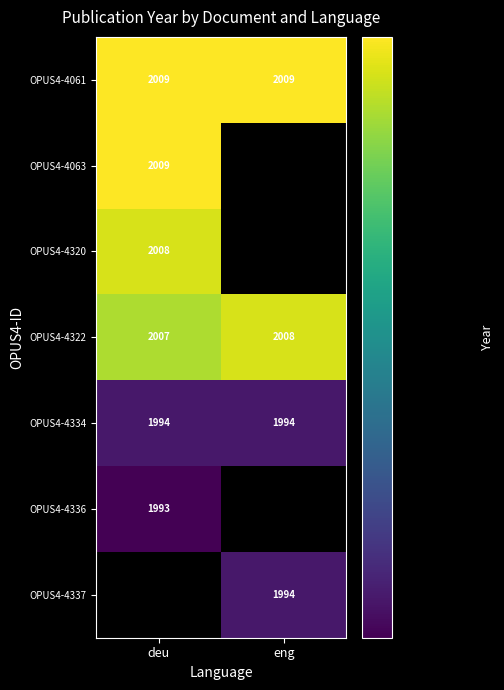

At how many categories does at least one series exceed 2001?

2